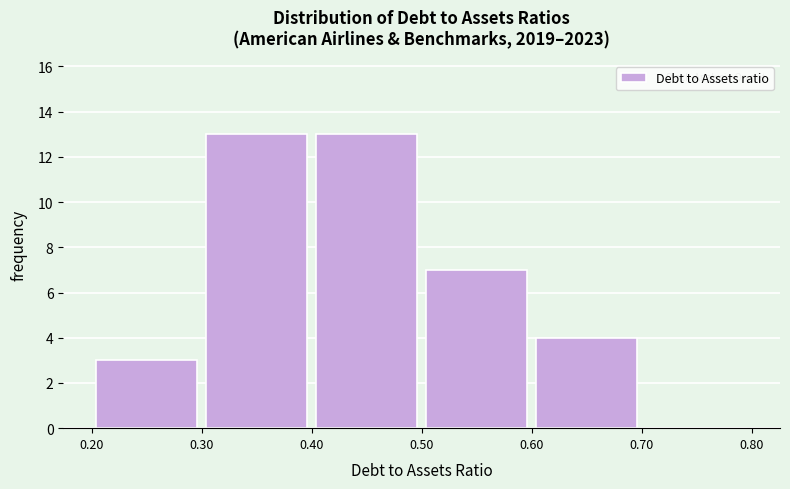

Reading left to right, list every bar in this chart as the range it spans on the x-axis followed by its height. The values are not printed on the chart, so give them approximately, as read against the axis.

0.20 to 0.30: 3
0.30 to 0.40: 13
0.40 to 0.50: 13
0.50 to 0.60: 7
0.60 to 0.70: 4
0.70 to 0.80: 0